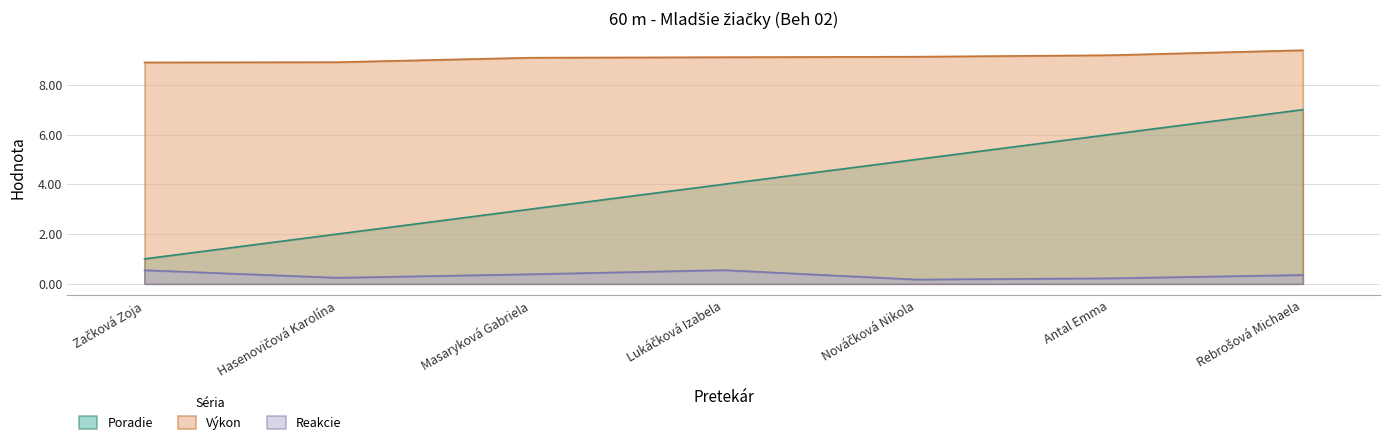

What is the spread (max minus min) of values at Masaryková Gabriela?

8.7